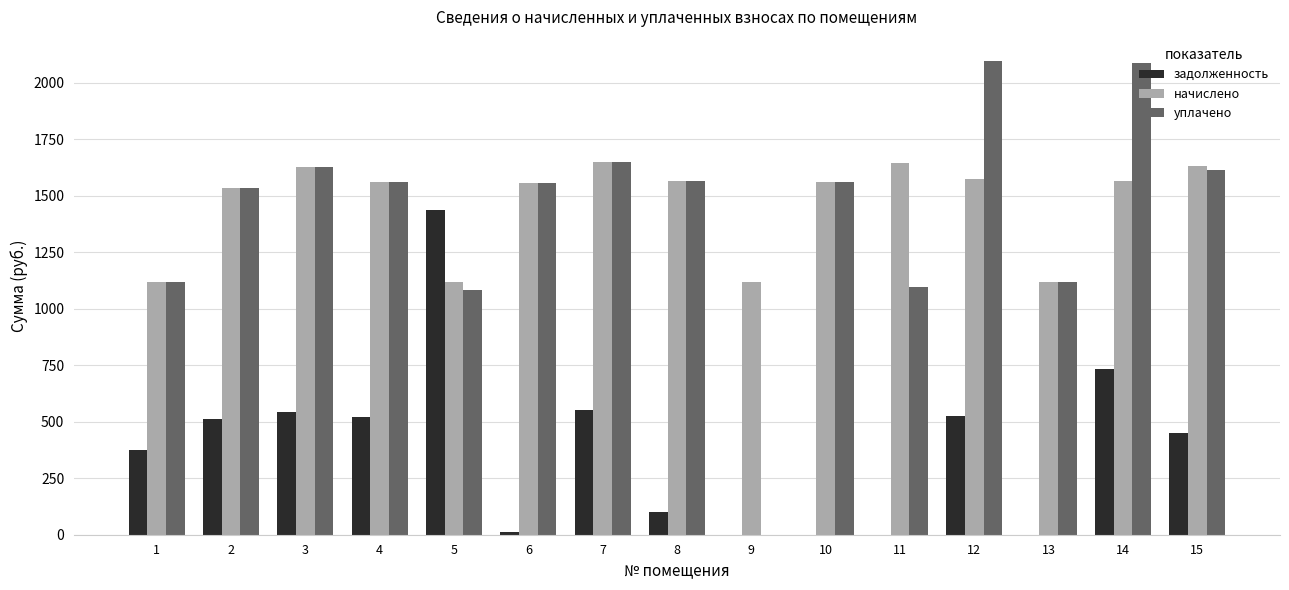

How many groups of bars are there?

15